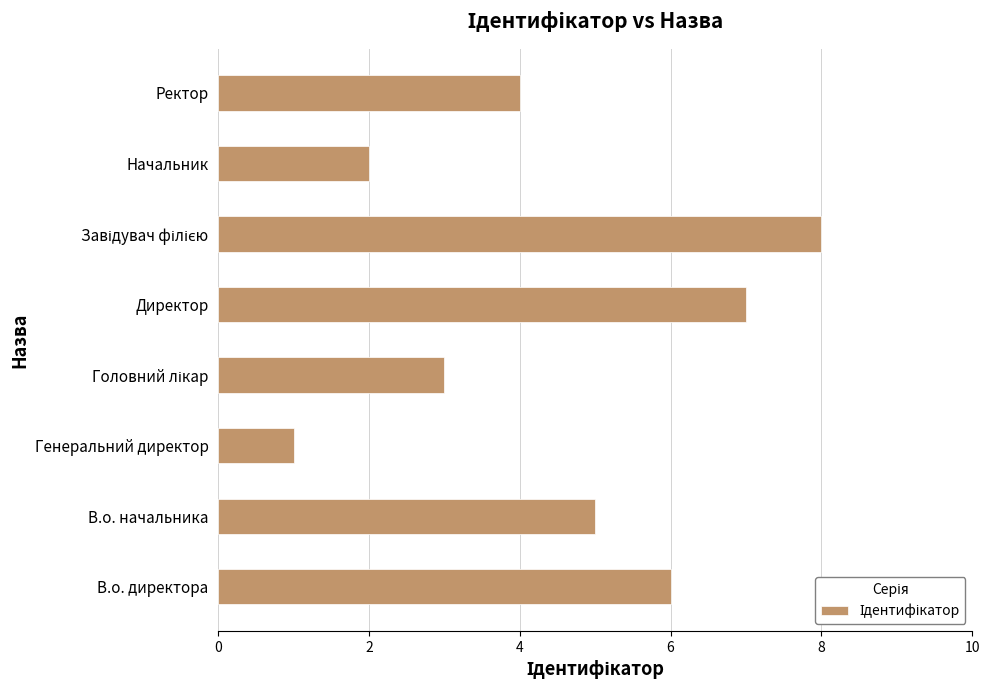

What is the difference between the maximum and minimum values?

7